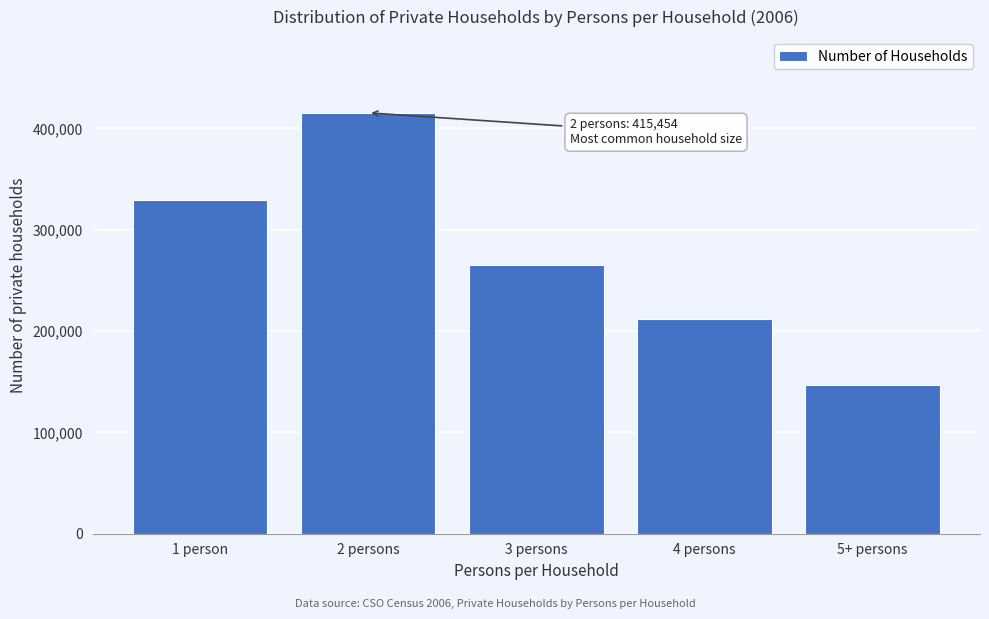

Reading left to right, extract all data points from this chart.

329450	415454	265367	211986	147264